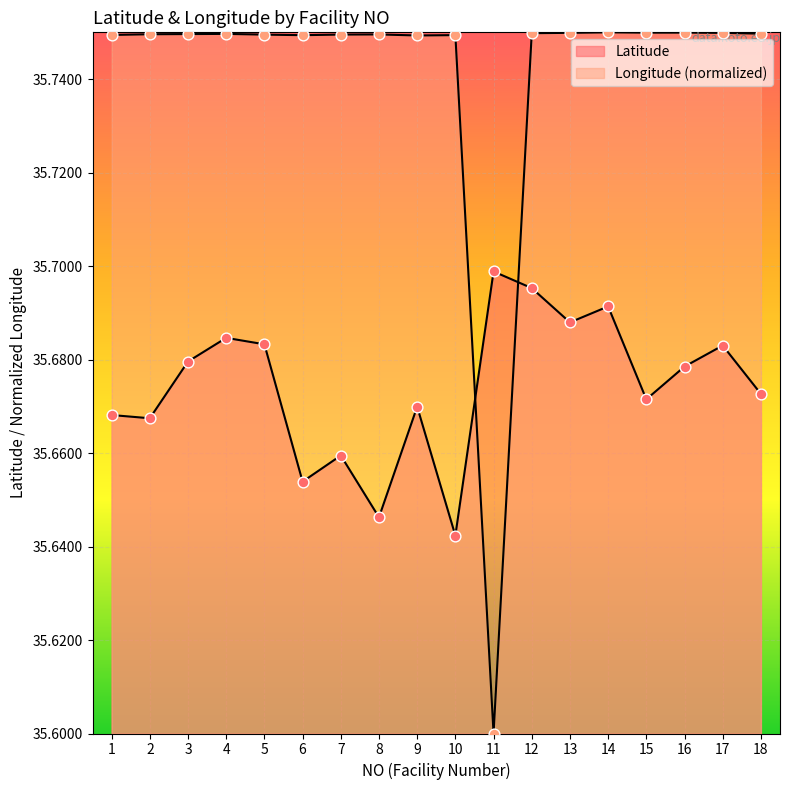

Which series reaches the maximum Y coordinate?

Longitude